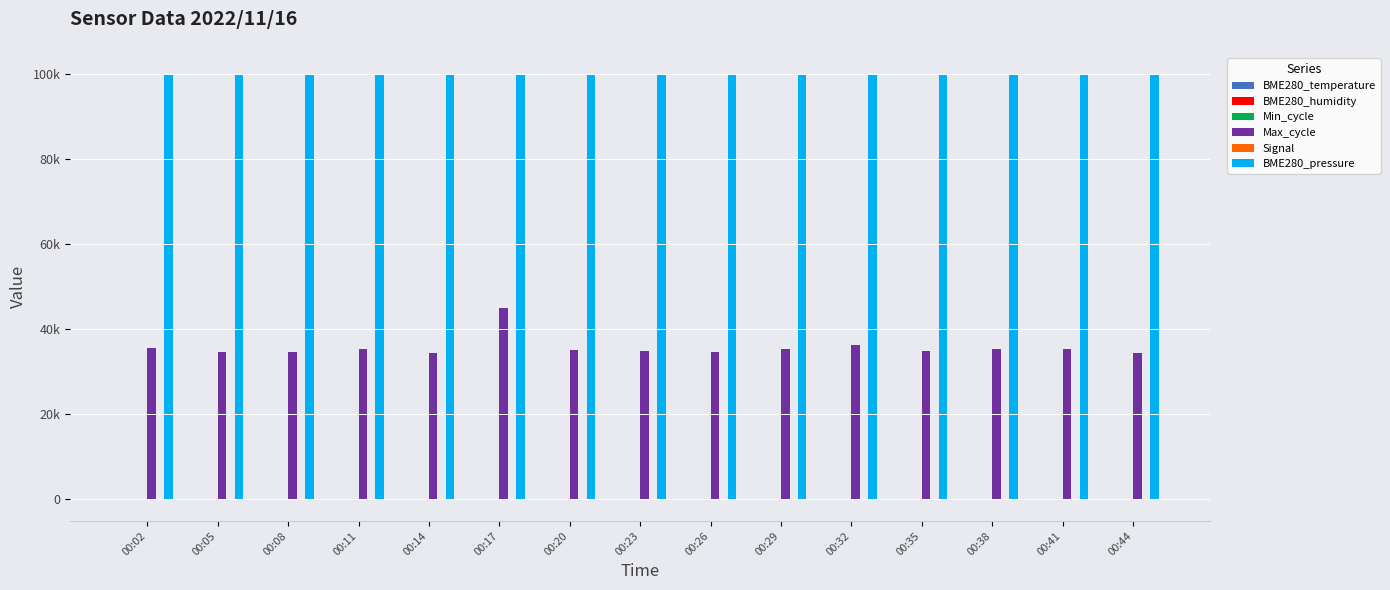

Are the bars horizontal?

No